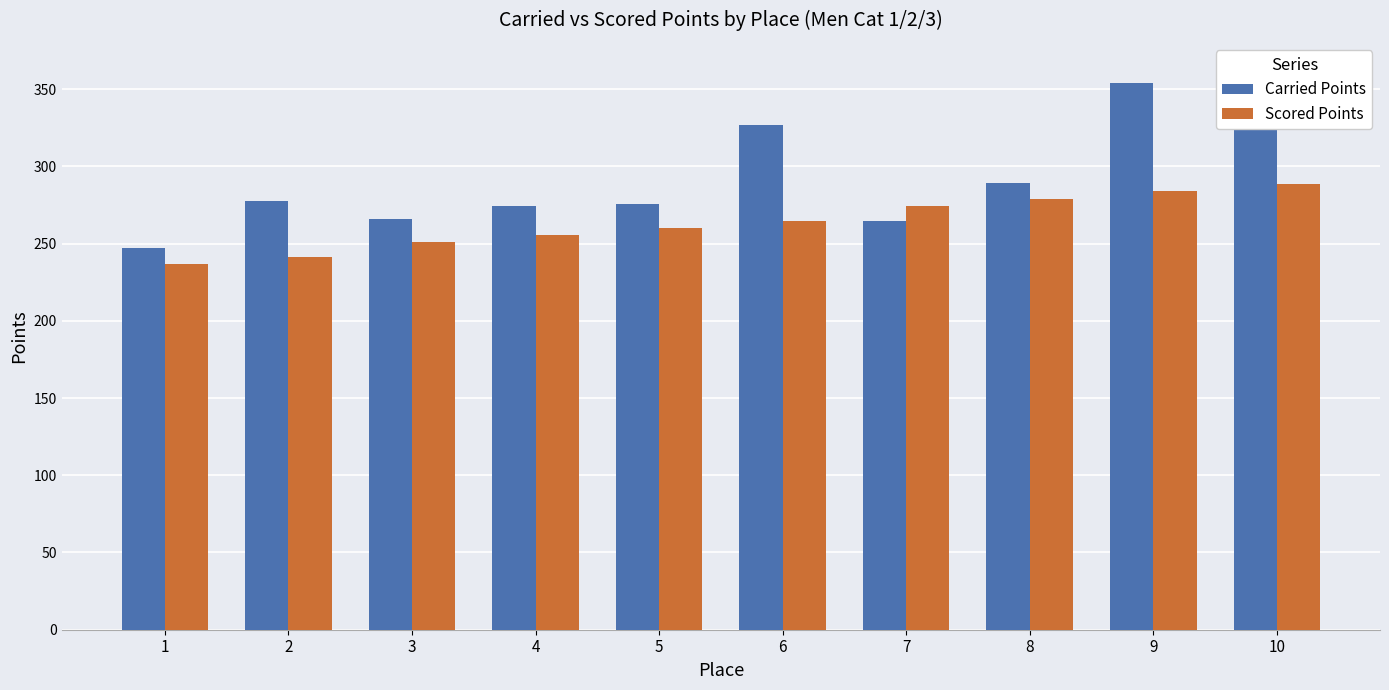

List the series in order of their peak value, highest first.

Carried Points, Scored Points